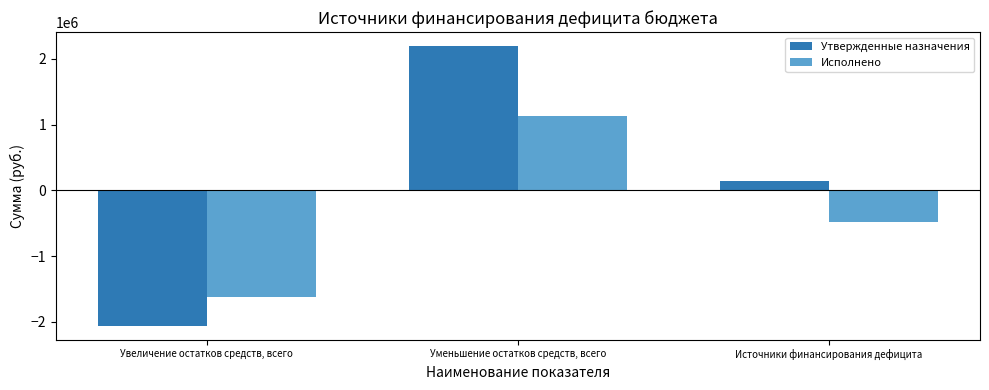

Which label corresponds to the largest value in the chart?

Уменьшение остатков средств, всего